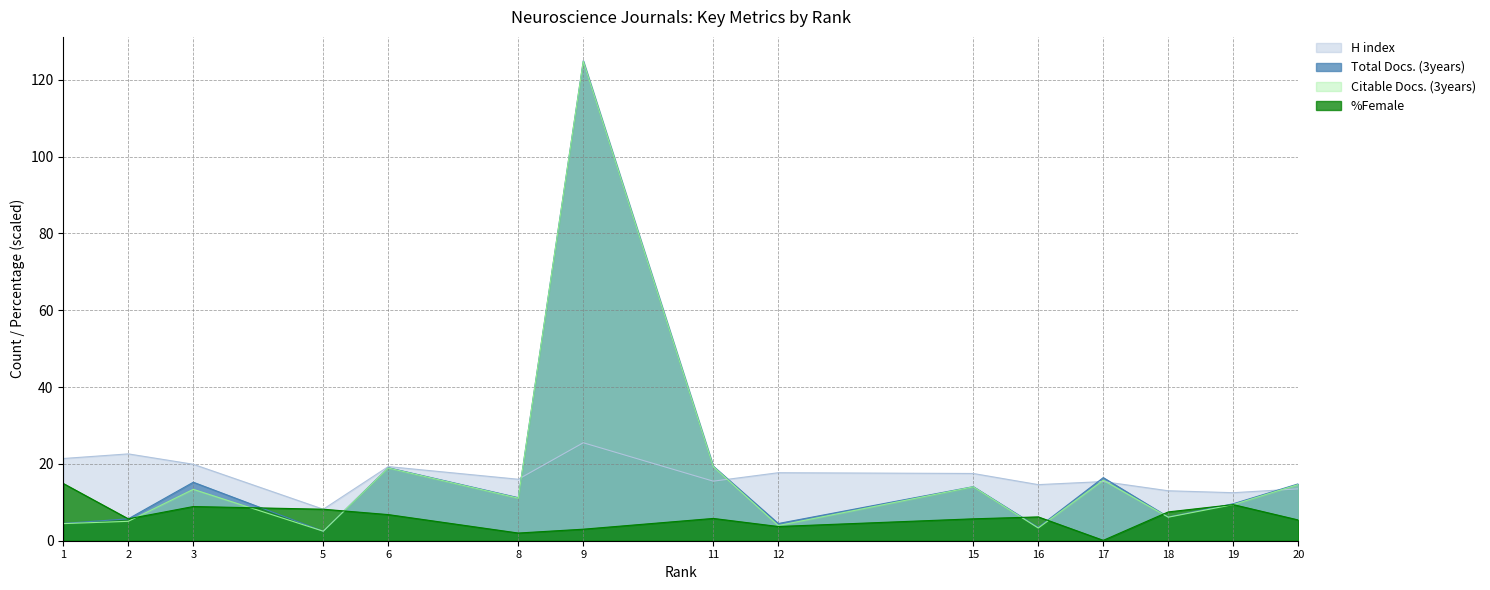

Rank the series by their maximum value, from highest to lowest.

Total Docs. (3years), Citable Docs. (3years), H index, %Female